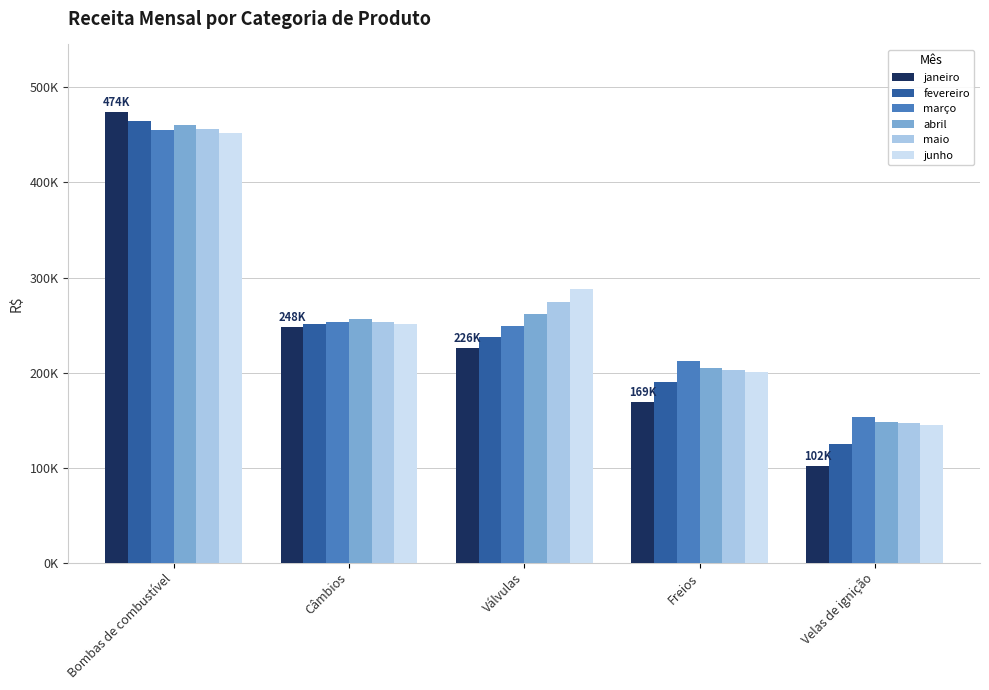

What are all the series names shown in the legend?

janeiro, fevereiro, março, abril, maio, junho